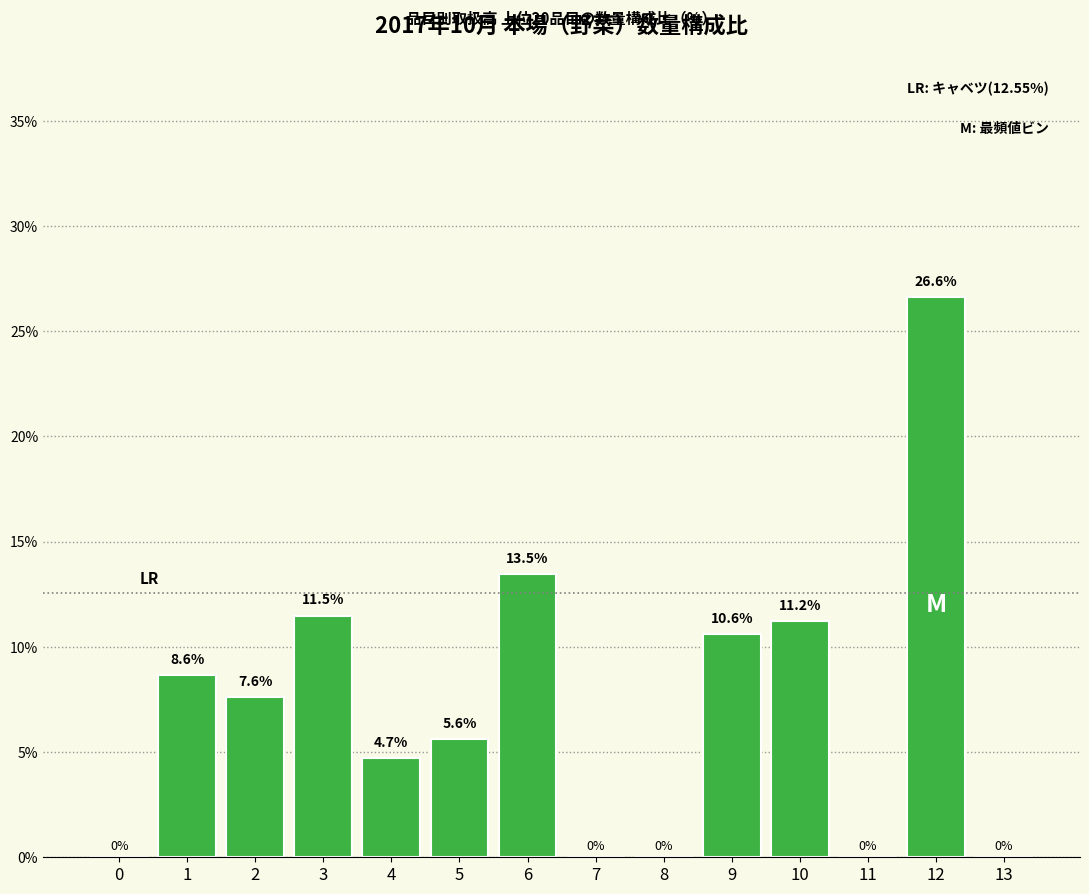

Reading right to left, transcribe all the data shown in this chart.

13=0.0	12=26.6	11=0.0	10=11.2	9=10.6	8=0.0	7=0.0	6=13.5	5=5.6	4=4.7	3=11.5	2=7.6	1=8.6	0=0.0